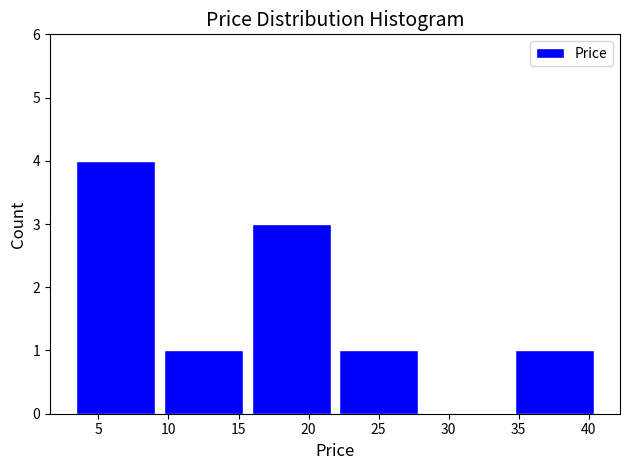

Reading left to right, transcribe this chart: for each bar, give the range it covers on the x-axis and its height. Neither the bar edges nor the heights are printed on the chart, so give them approximately, as read against the axes.

3.5 to 9.5: 4
9.5 to 16.0: 1
16.0 to 22.0: 3
22.0 to 28.5: 1
28.5 to 34.5: 0
34.5 to 41.0: 1